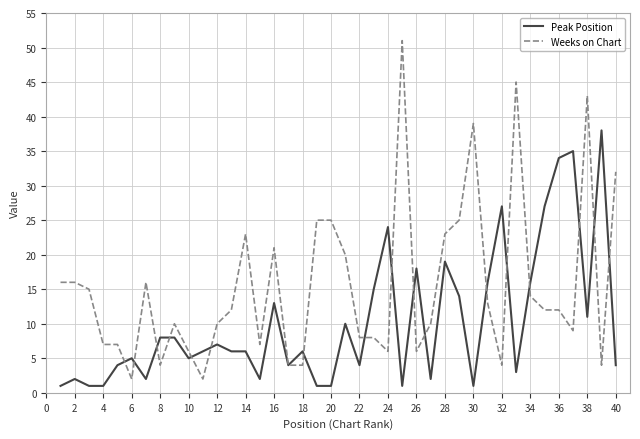

What is the lowest value of the Peak Position series?

1